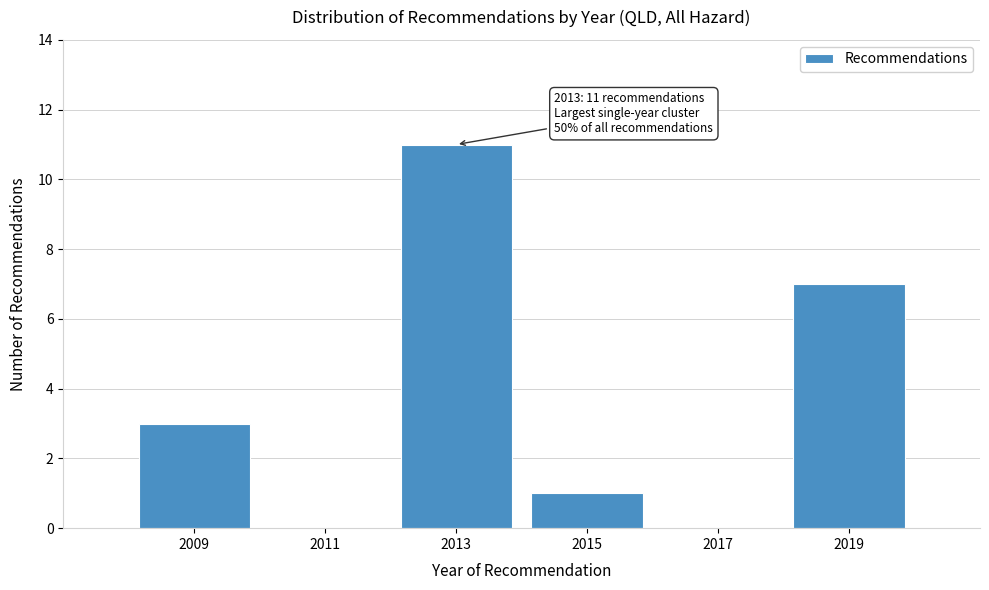

Reading left to right, extract all data points from this chart.

2009=3	2011=0	2013=11	2015=1	2017=0	2019=7